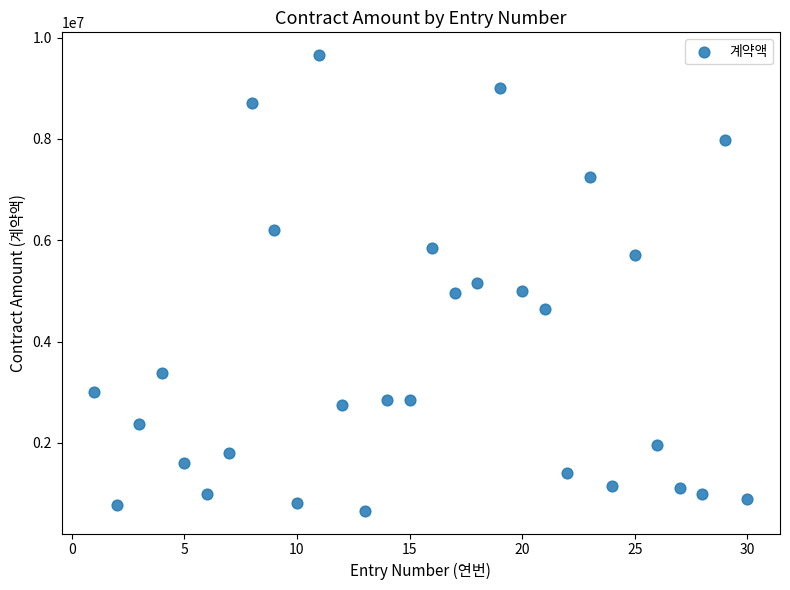

What is the range of Y values (max minus min)?

8995800